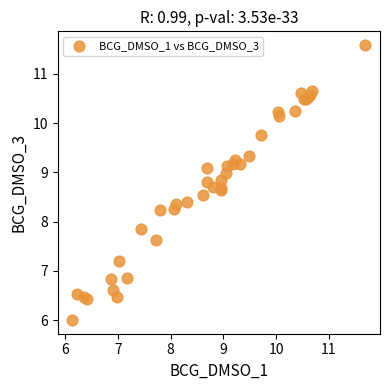

What Y value in the scatter plot is closest to 8?

7.9